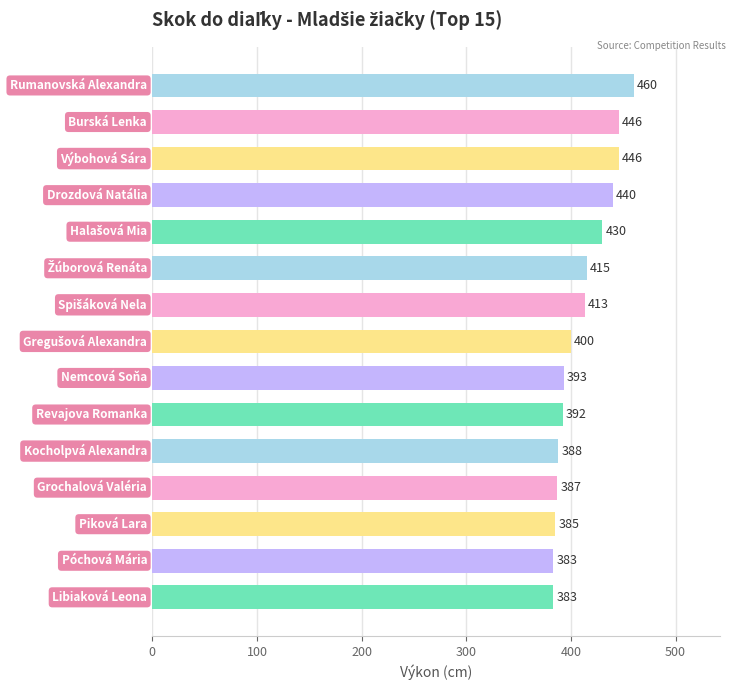

Reading top to bottom, extract all data points from this chart.

460	446	446	440	430	415	413	400	393	392	388	387	385	383	383